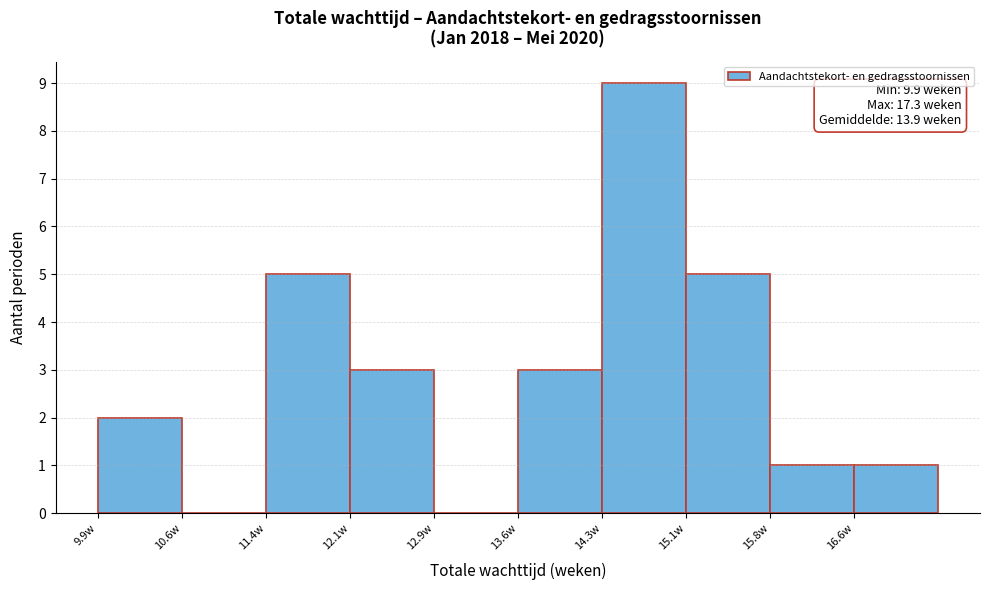

Over which range of the x-axis is the bar tallest?

14.34 to 15.08